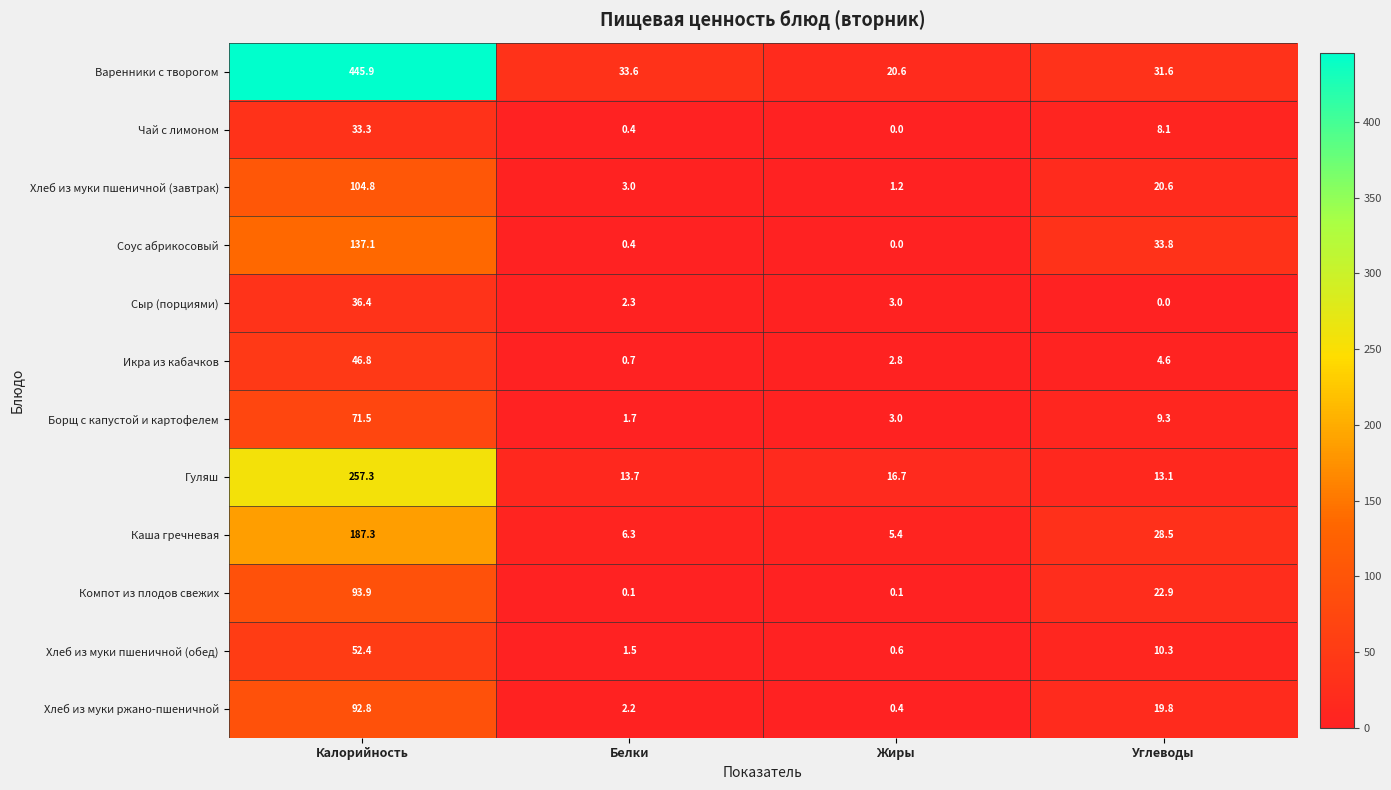

How many distinct data groups are displayed?

12